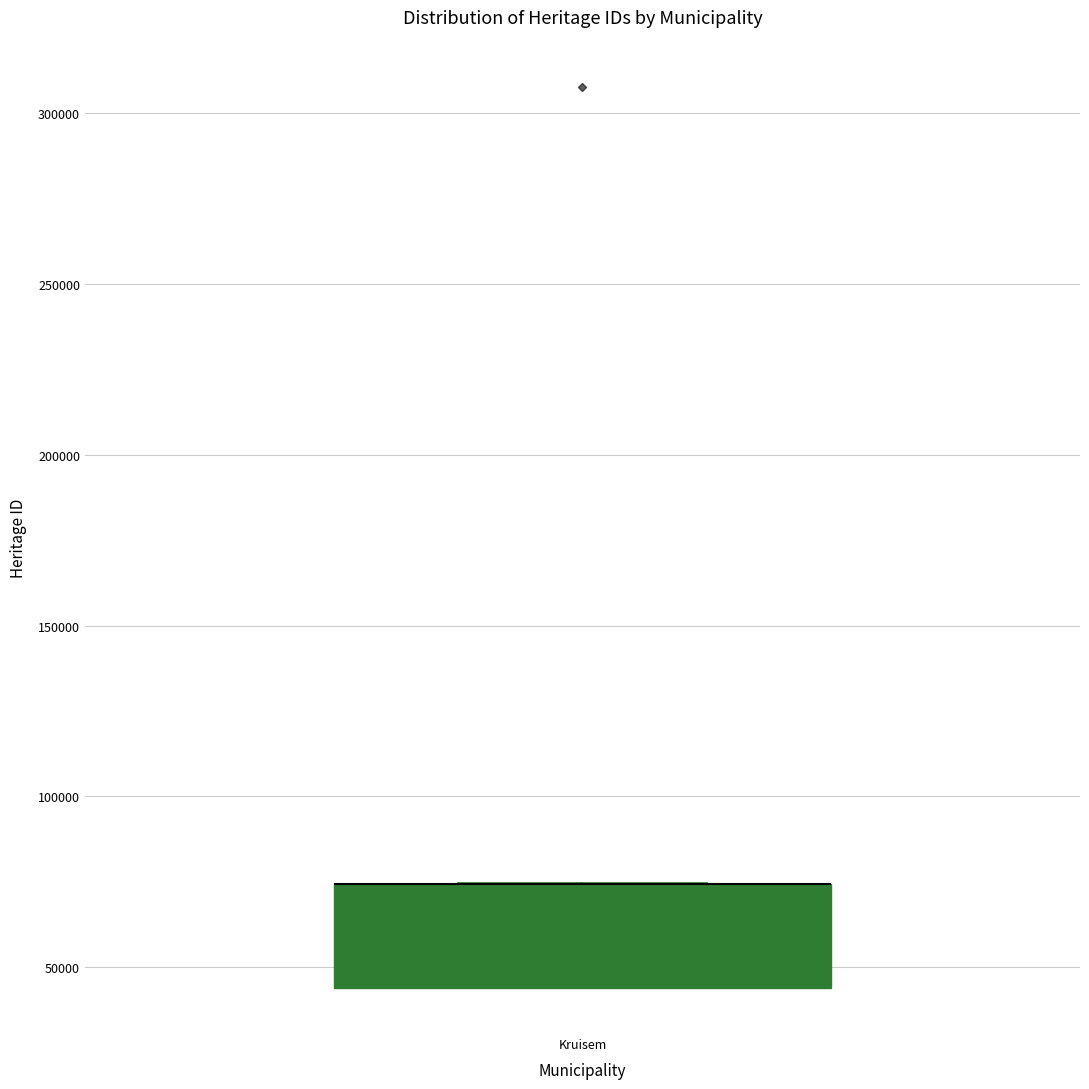

Where is the lower edge of the box for Kruisem on the y-axis? The values are not printed on the chart, so give them approximately, as read against the axis.

45000